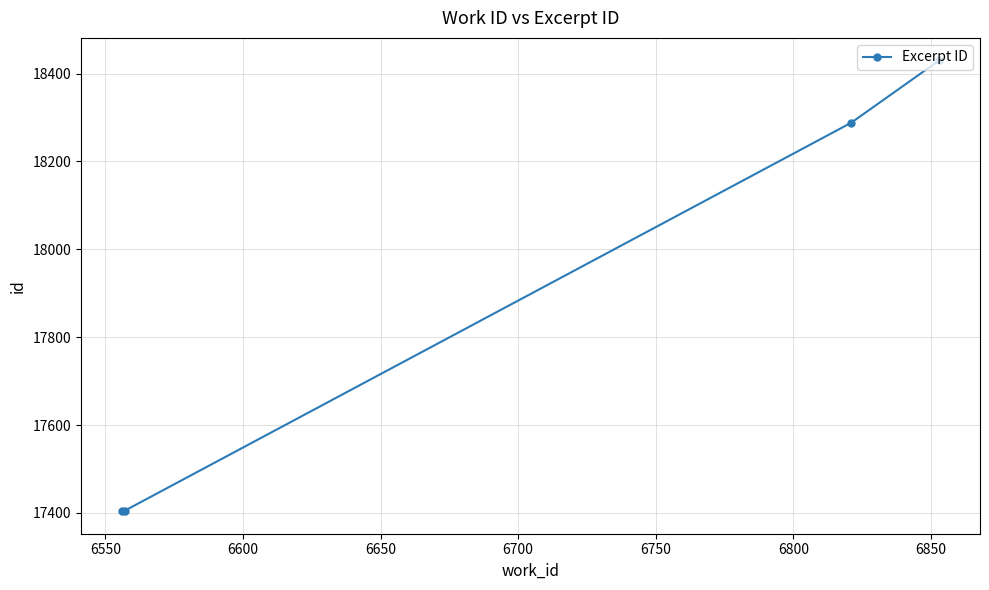

What is the greatest value displayed?

18430